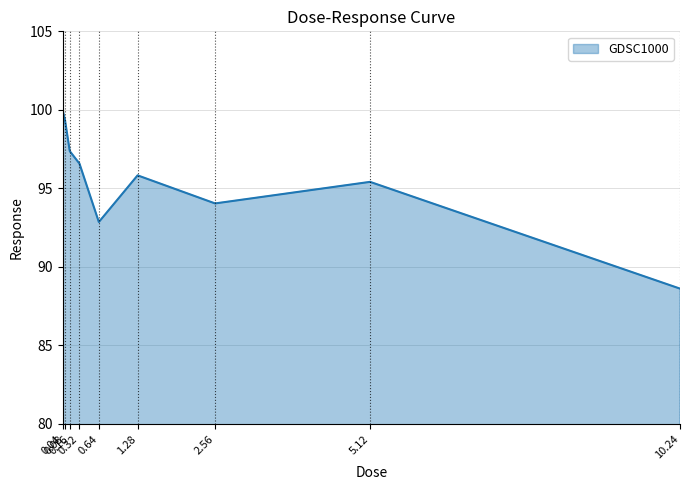

List the labels in order of value, largest first.

0.04, 0.08, 0.16, 0.32, 1.28, 5.12, 2.56, 0.64, 10.24